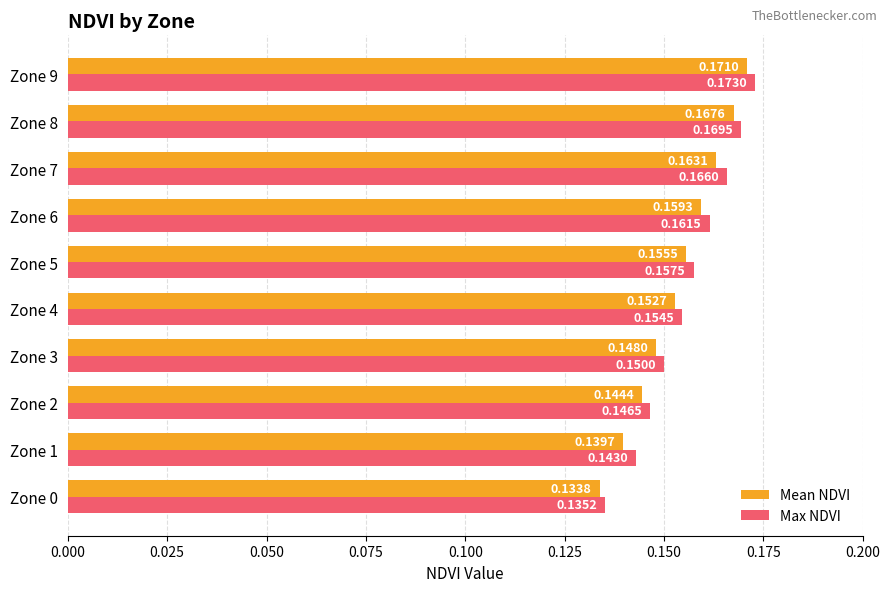

List the series in order of their peak value, lowest first.

Mean NDVI, Max NDVI